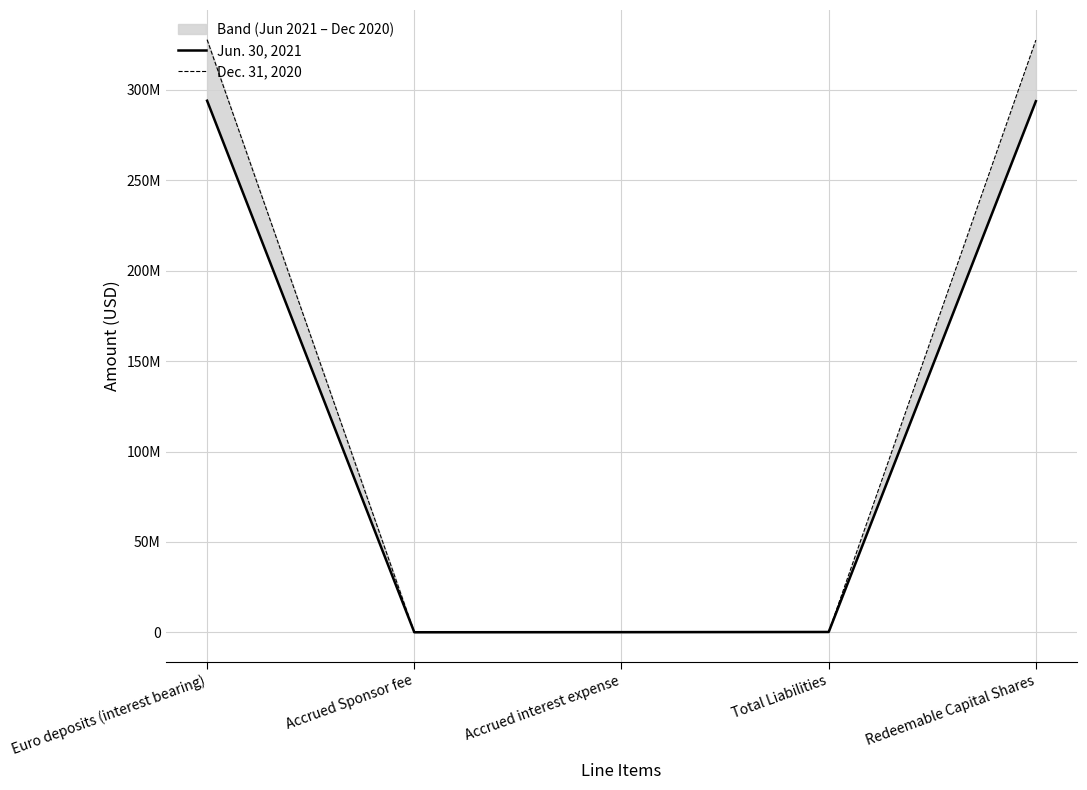

How many values in the Jun. 30, 2021 series exceed 249524?

2